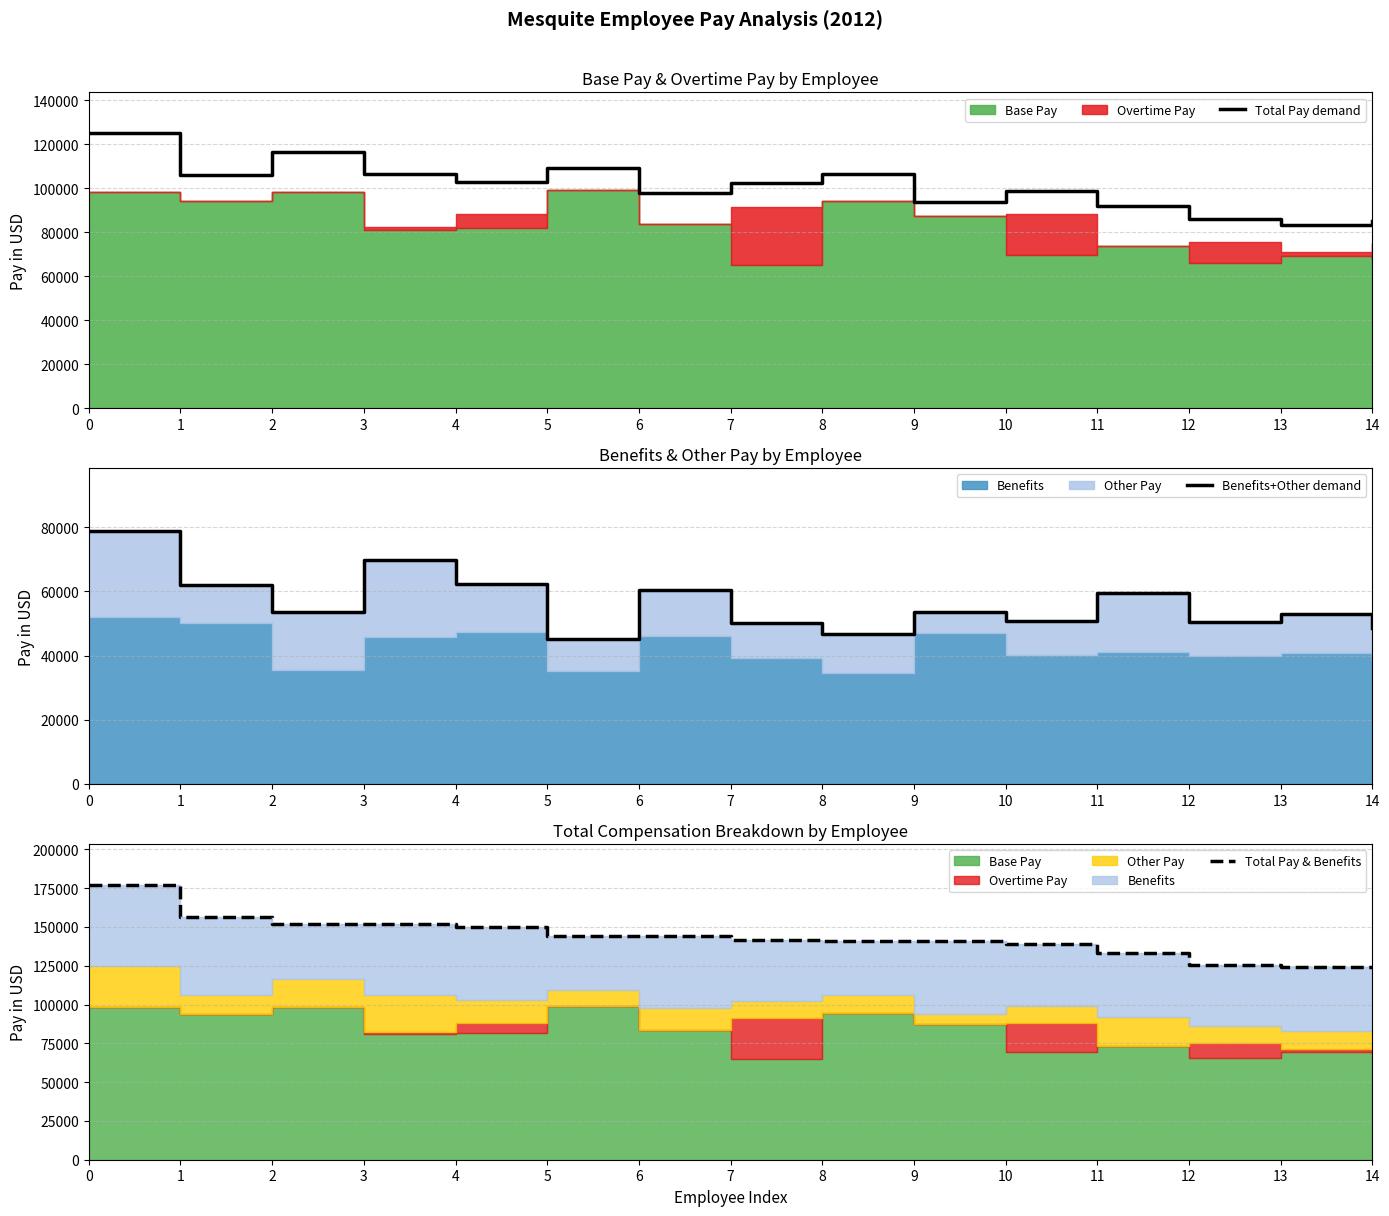

True or false: Total Pay demand and Benefits+Other demand intersect in this chart.

False